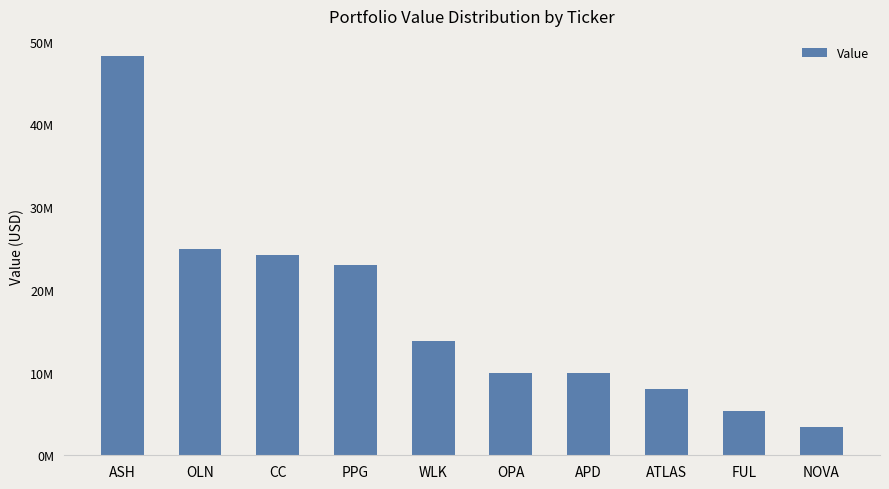

Which has a higher value, CC or OLN?

OLN